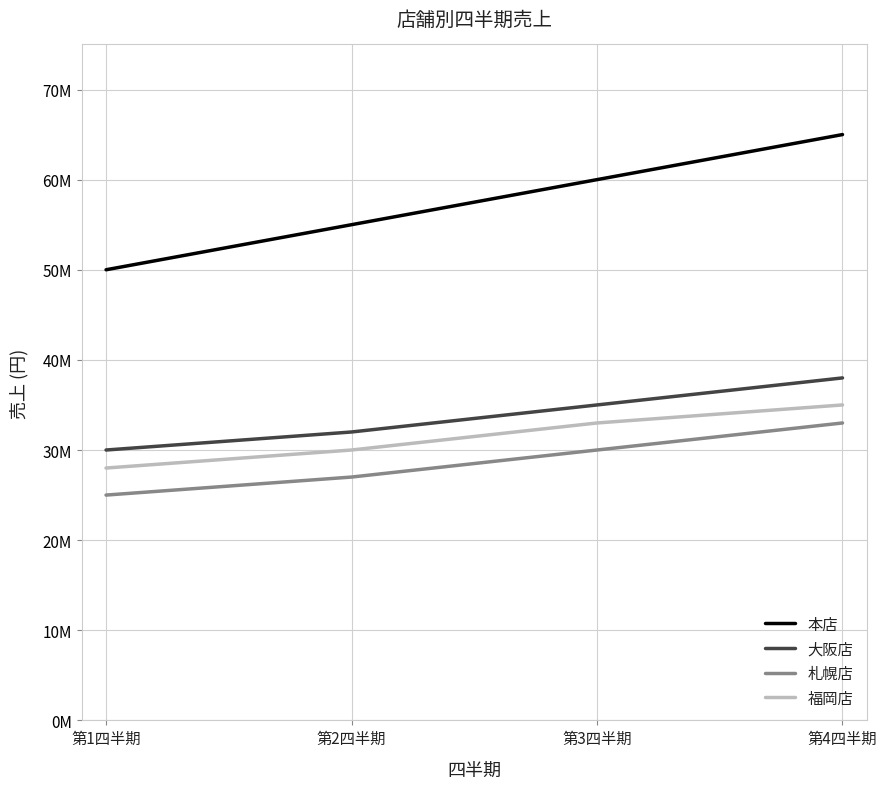

What is the value of the 札幌店 point at the 3rd from the left?

30000000